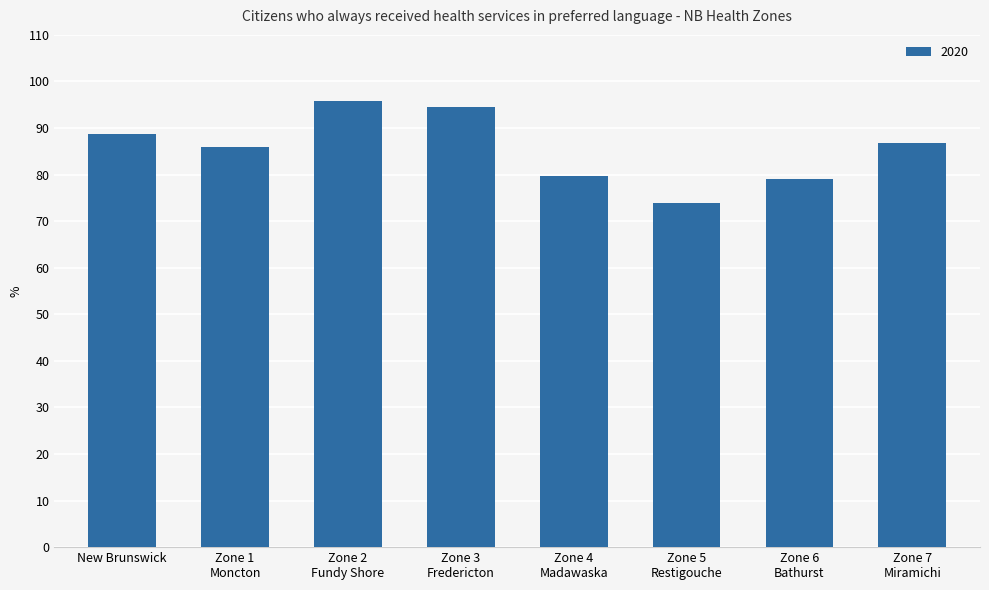

How many bars are there in total?

8